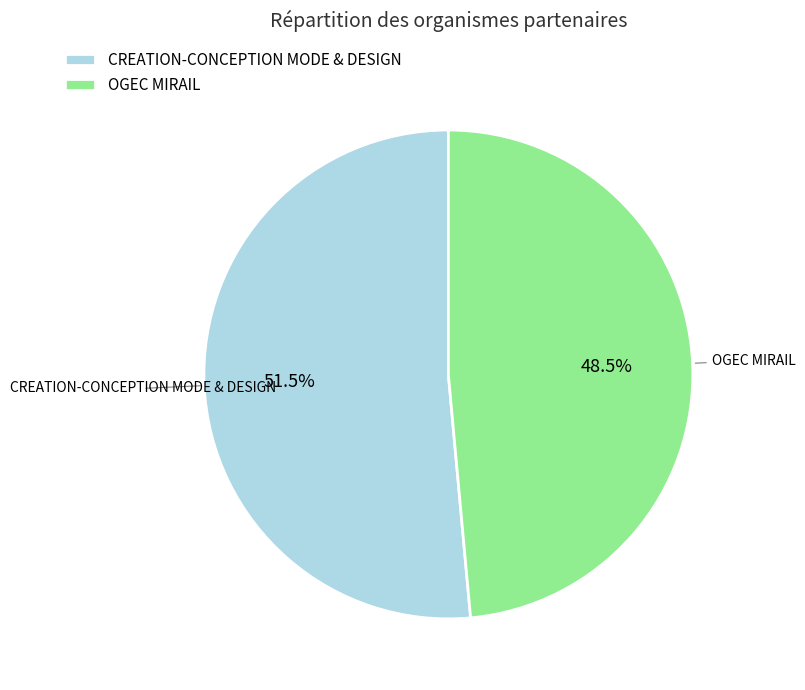

What is the smallest slice in the pie chart?

OGEC MIRAIL